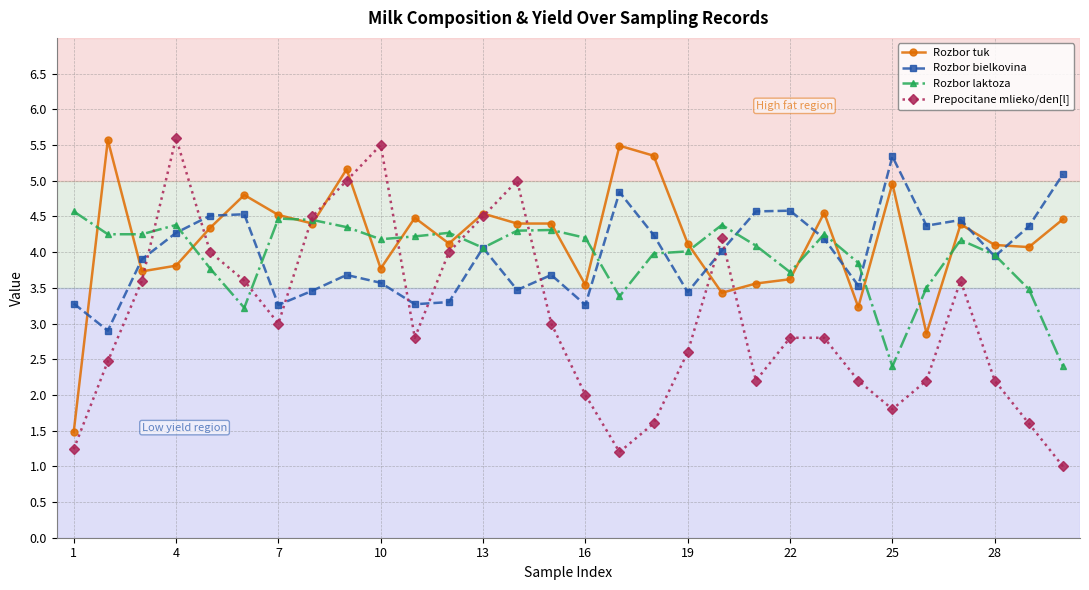

What is the value of the Prepocitane mlieko/den[l] point at the 20th from the left?

4.2